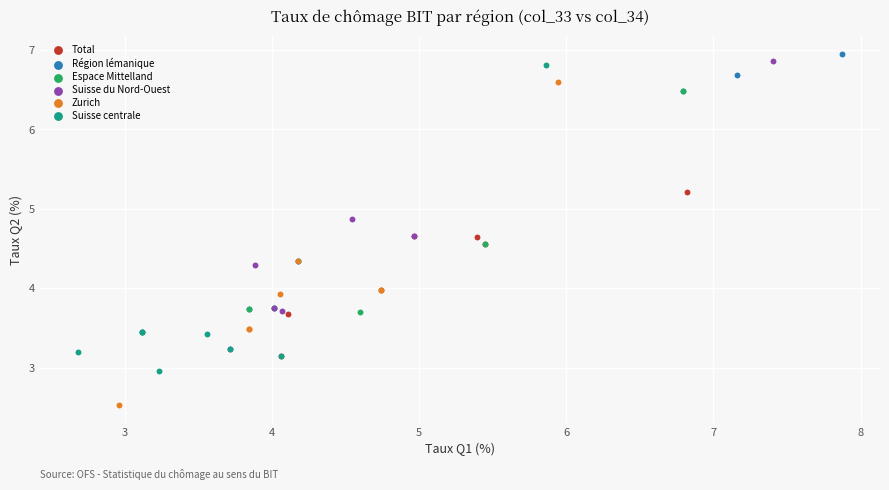

Which series reaches the minimum Y coordinate?

Zurich